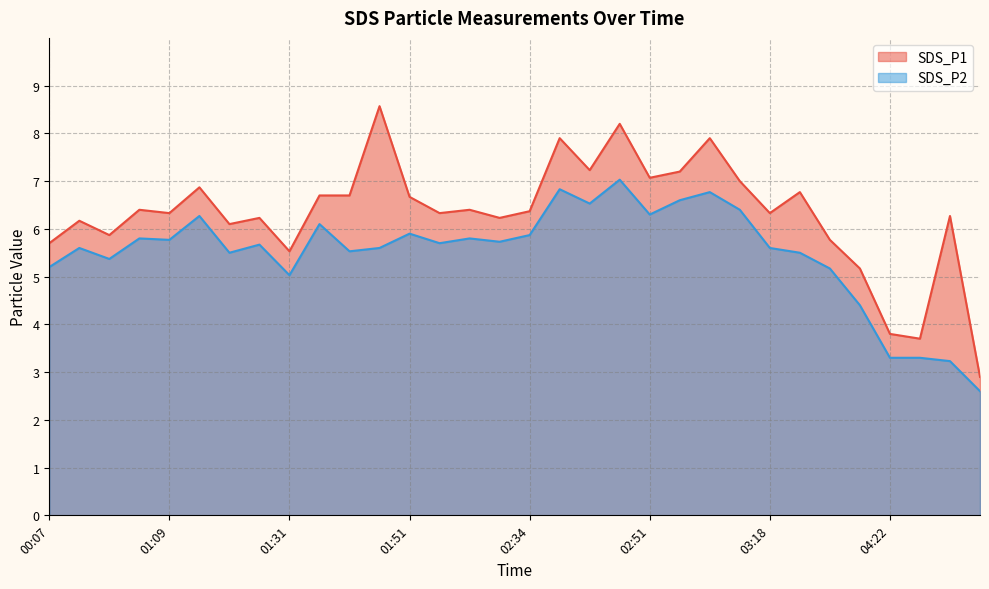

What is the average value of the SDS_P2 series?

5.5